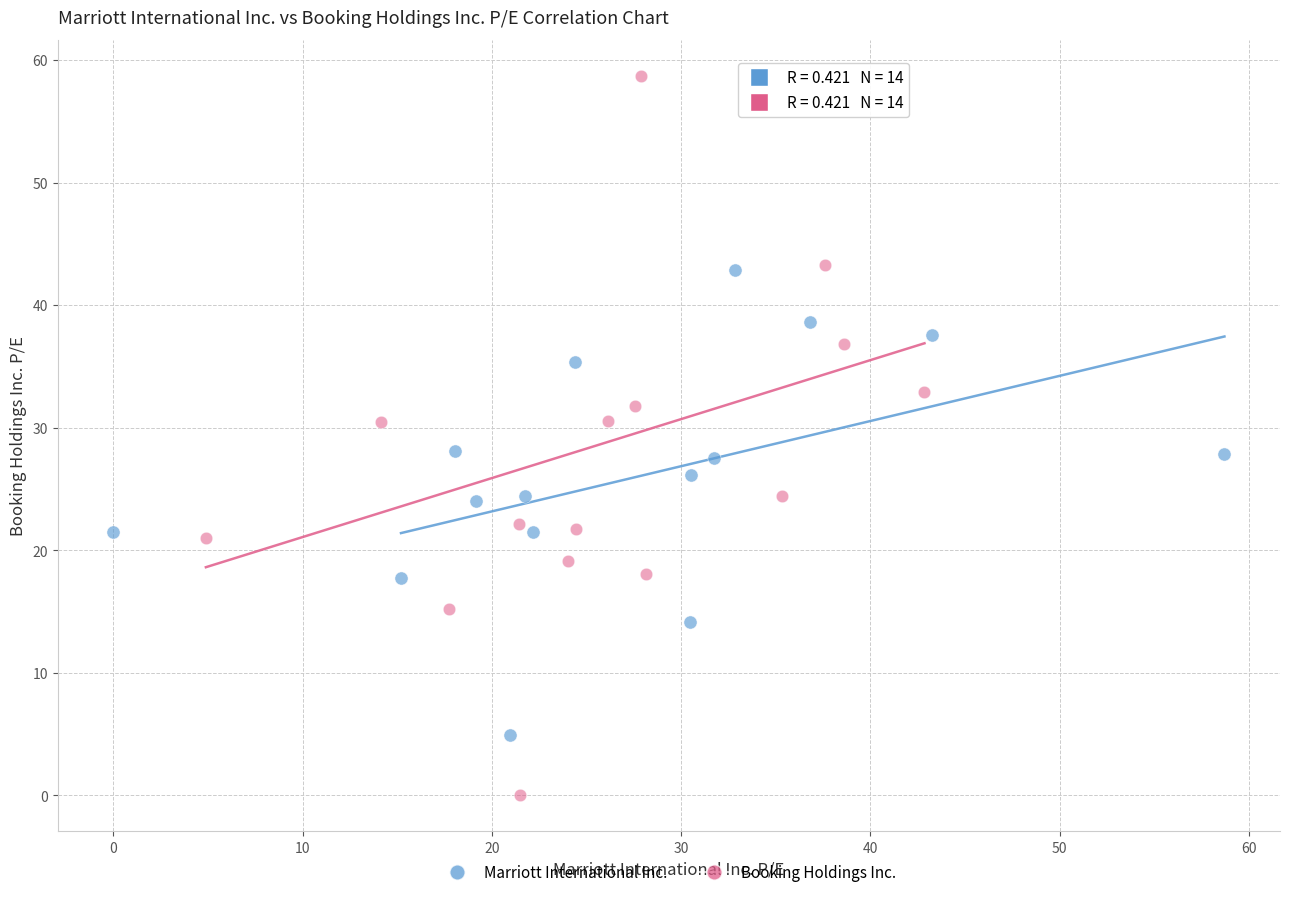

Which series contains the lowest Y value?

Booking Holdings Inc.